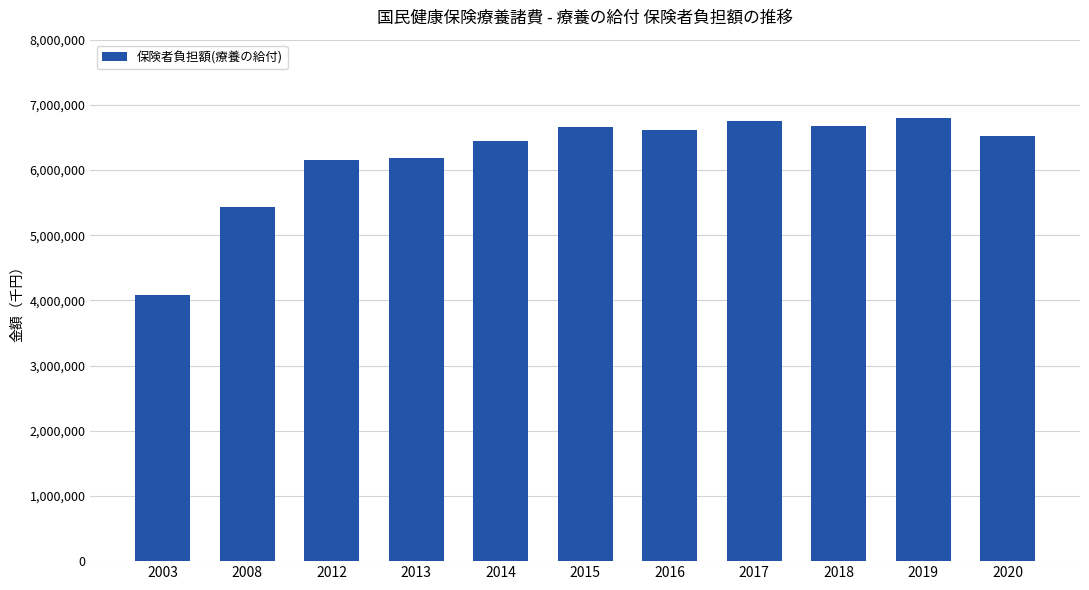

The chart shows a value of 6178488.0 at 2013. True or false?

True